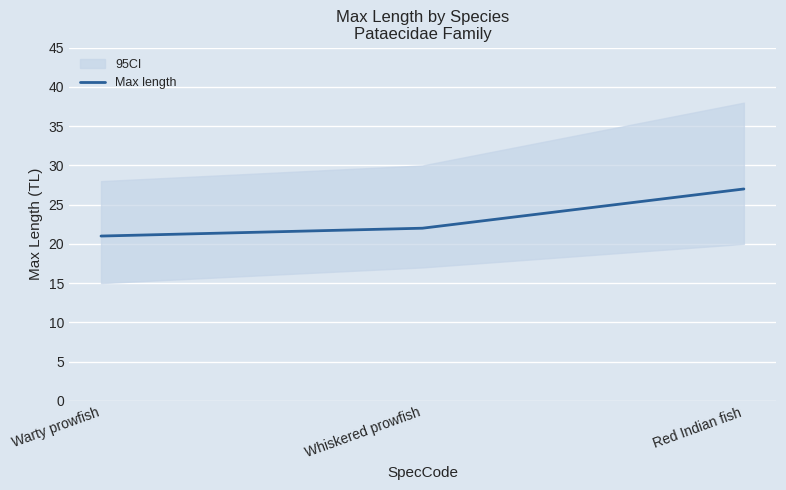

What is the change in value from Warty prowfish to Whiskered prowfish?

+1